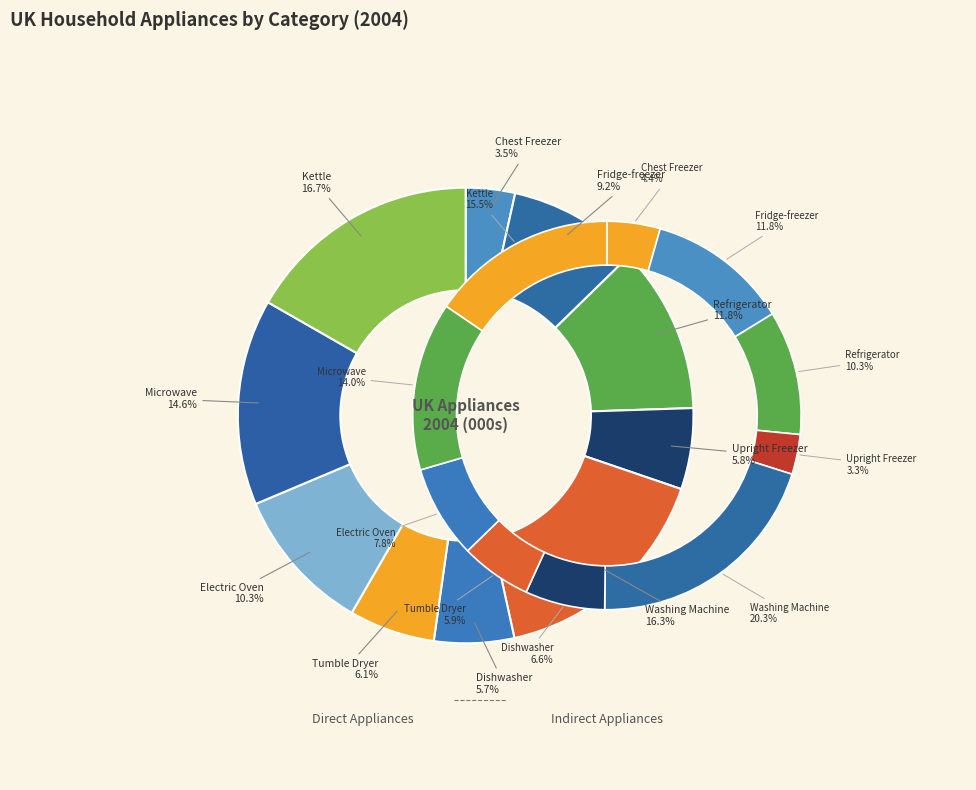

Rank the categories by value from lowest to highest.

Chest Freezer, Dishwasher, Upright Freezer, Tumble Dryer, Fridge-freezer, Electric Oven, Refrigerator, Microwave, Washing Machine, Kettle